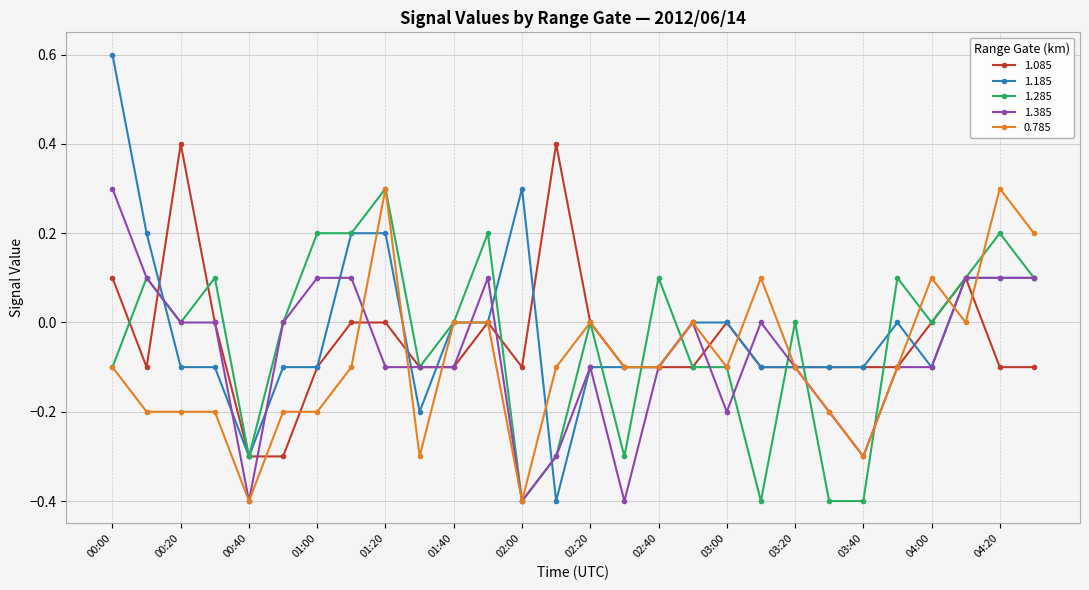

What is the minimum value for 1.085?

-0.3